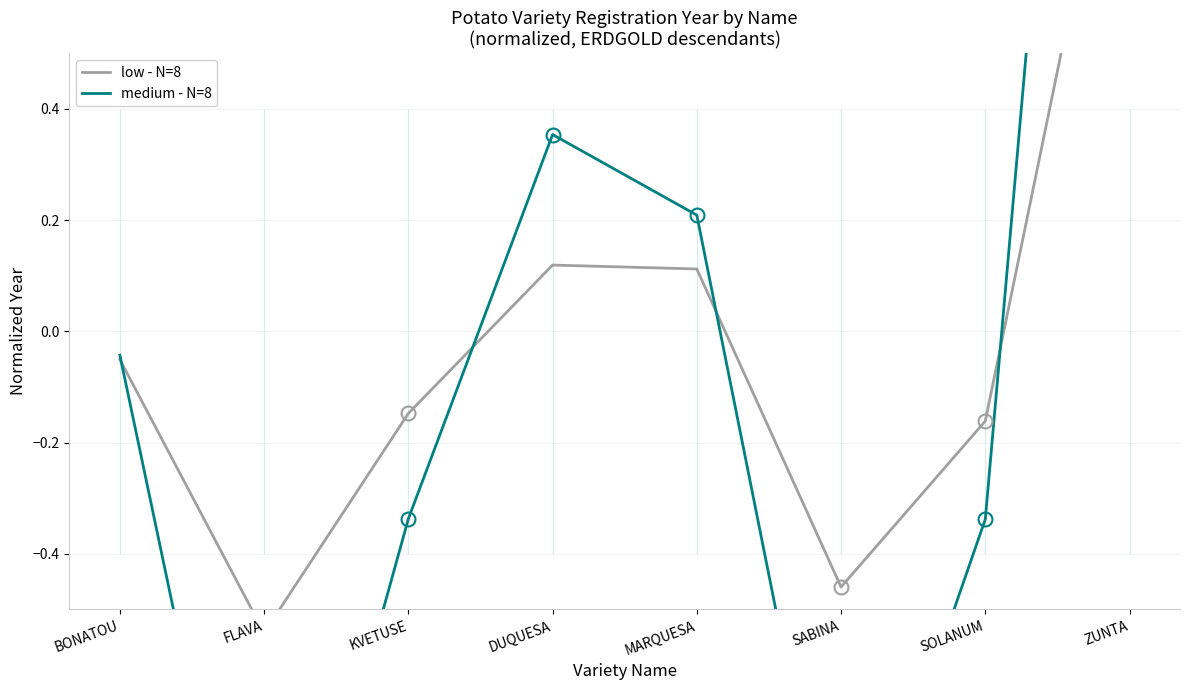

At which label does medium - N=8 reach its peak?

ZUNTA